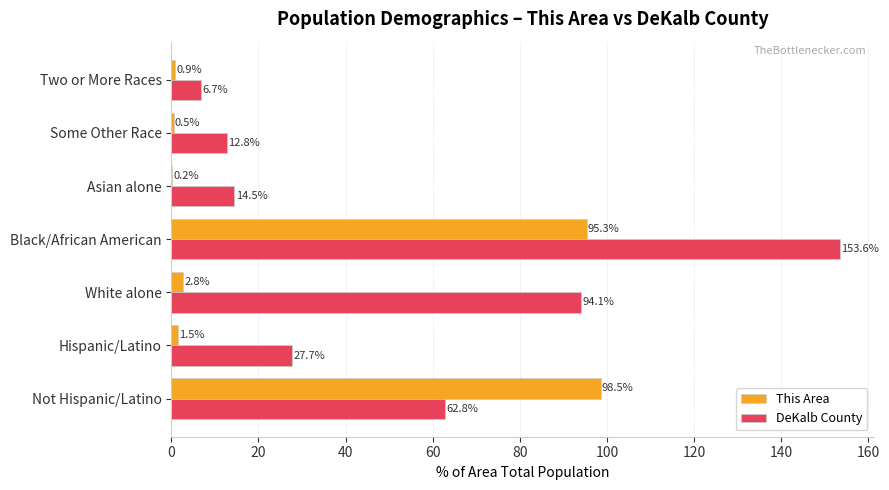

How many values in the DeKalb County series exceed 27?

4